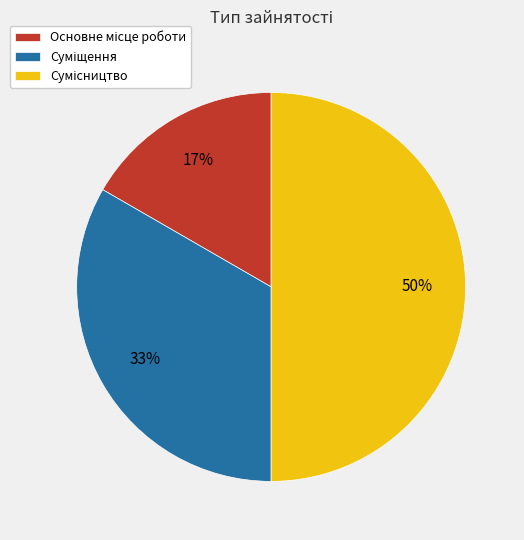

To the nearest percent, what is the difference between the largest and smallest slice percentages?

33%